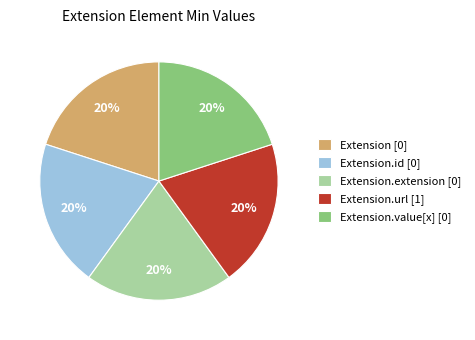

Is it true that Extension.id [0] is 7% of the pie?

False